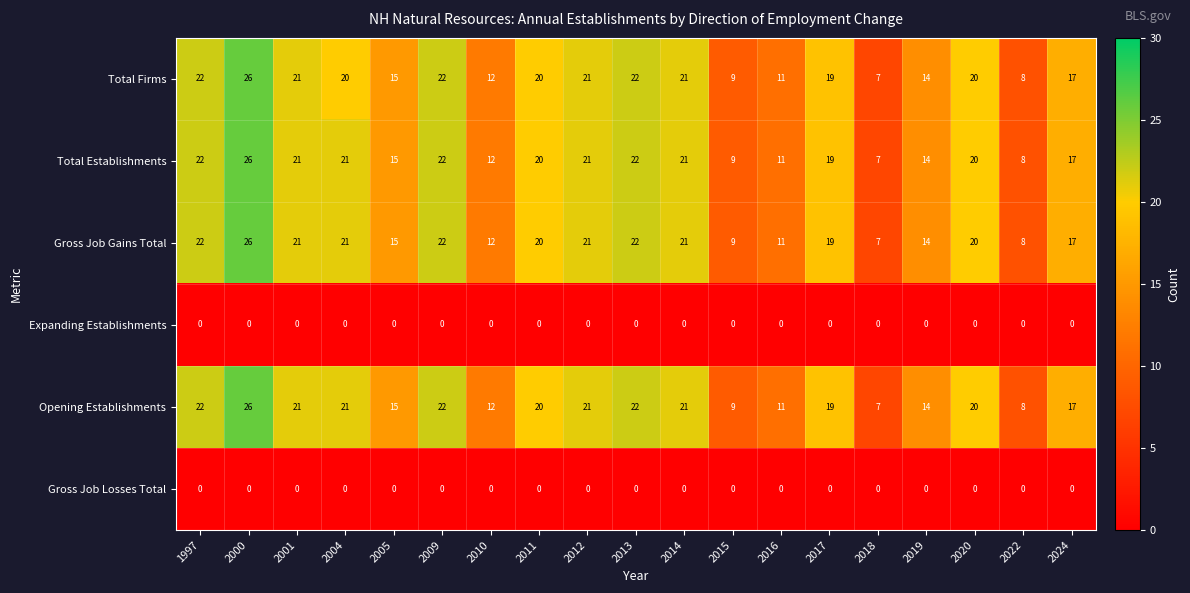

Count the number of data series in this chart.

6